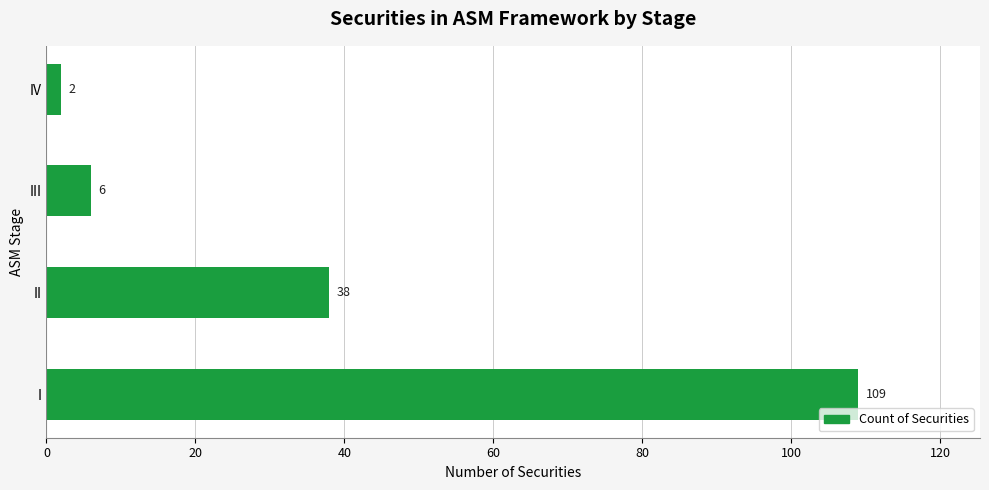

How many data points are less than 38?

2